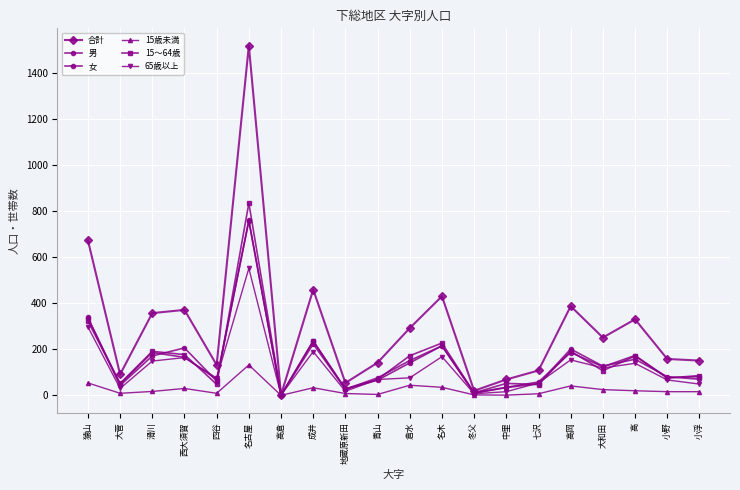

List the labels in order of 15～64歳 value, smallest first.

高倉, 冬父, 地蔵原新田, 七沢, 四谷, 大菅, 中里, 青山, 小野, 小浮, 大和田, 高, 倉水, 西大須賀, 滑川, 高岡, 名木, 成井, 猿山, 名古屋